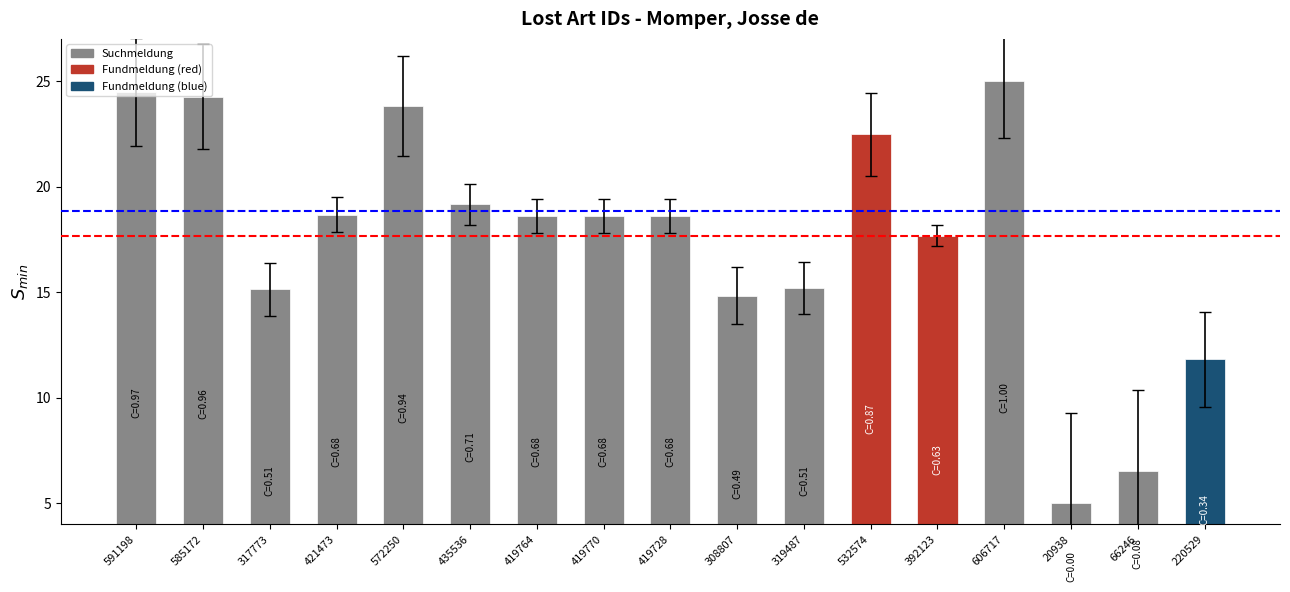

What is the difference between the maximum and minimum values?

20.0